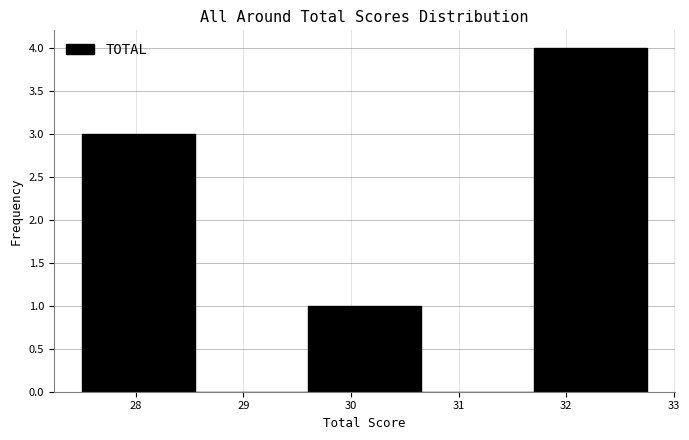

How tall is the bar that spans 27.50 to 28.55 on the x-axis? Neither the bar edges nor the heights are printed on the chart, so give them approximately, as read against the axes.

3